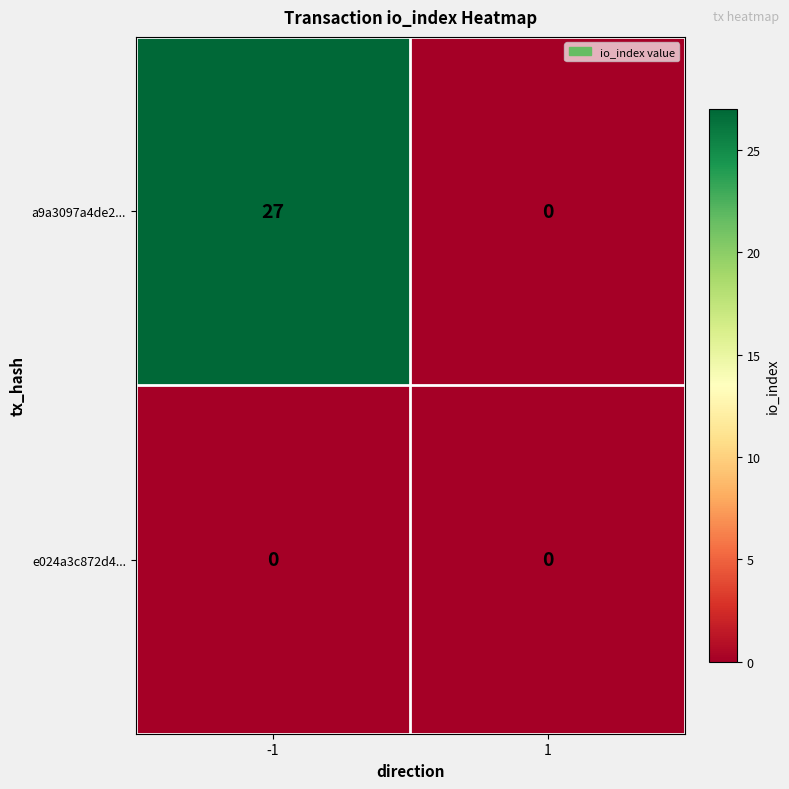

Which series has the largest range (max minus min)?

a9a3097a4de2...